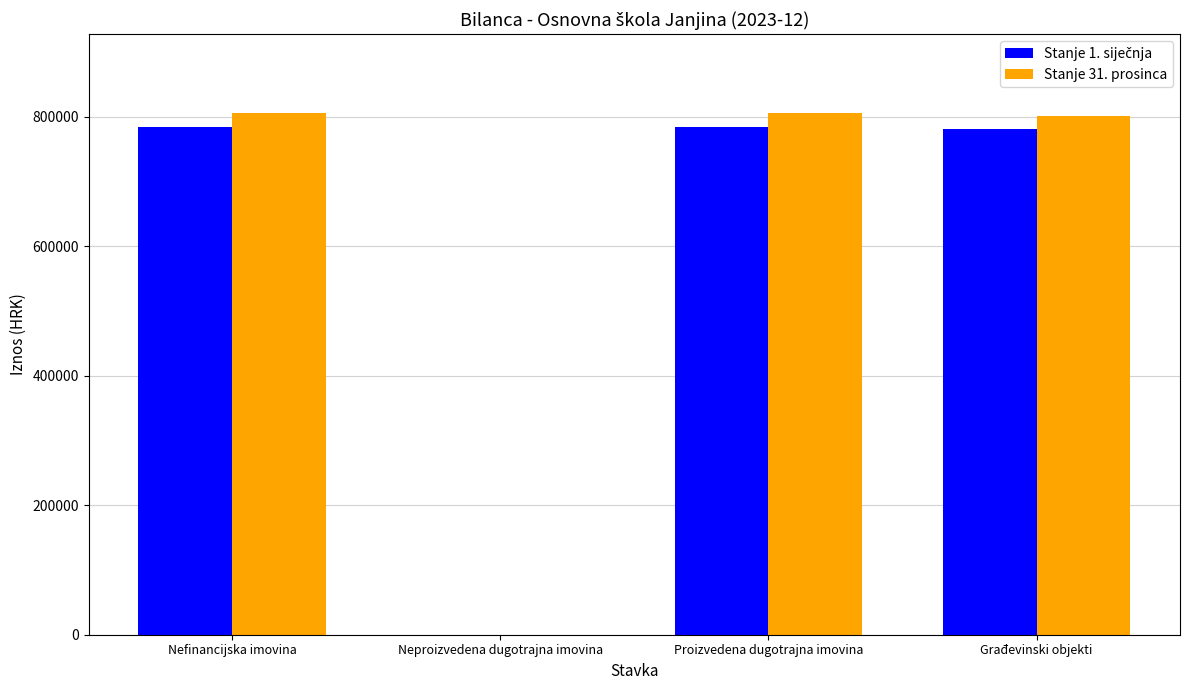

What is the sum of the Stanje 31. prosinca values at Nefinancijska imovina and Proizvedena dugotrajna imovina?

1613029.6